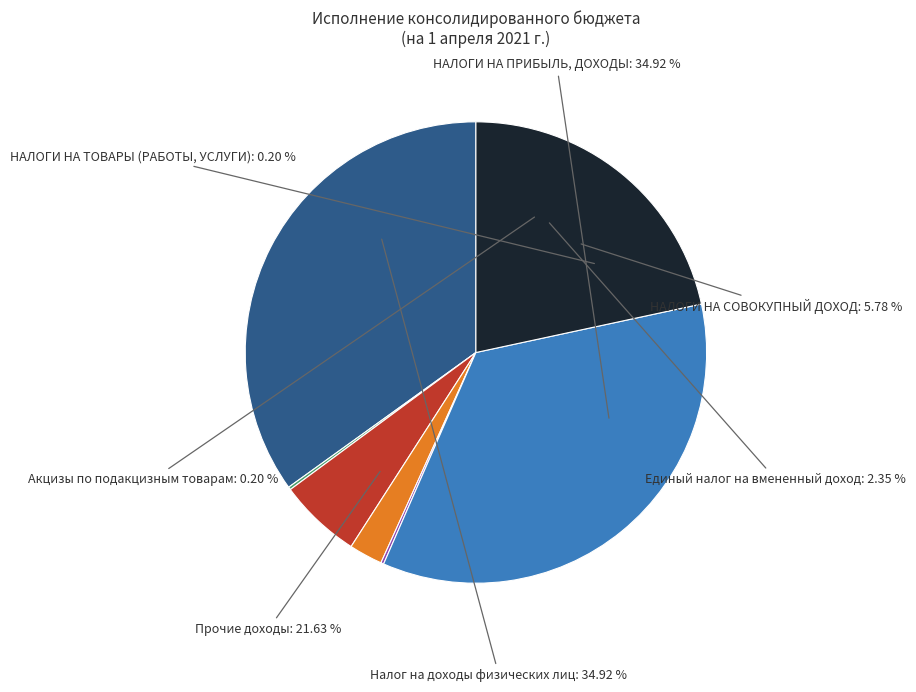

True or false: Акцизы accounts for 0% of the total.

True